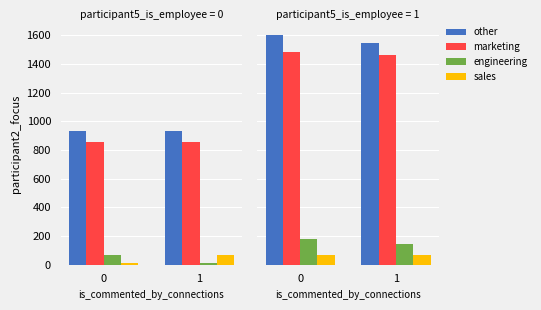

True or false: other has a value of 684.0 at 0.

False